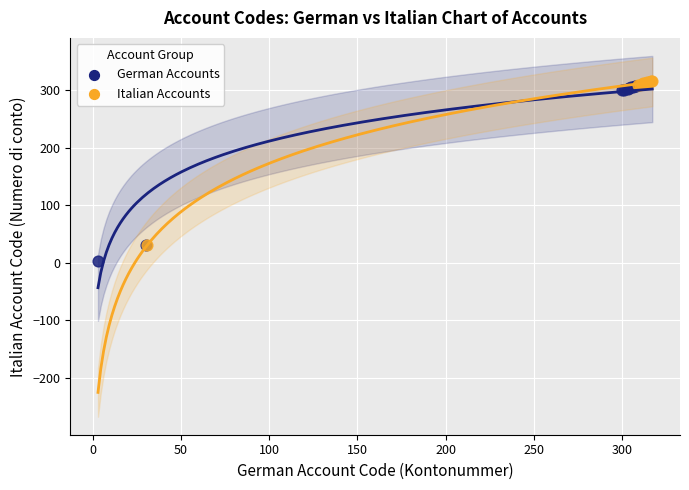

Which series reaches the minimum Y coordinate?

German Accounts